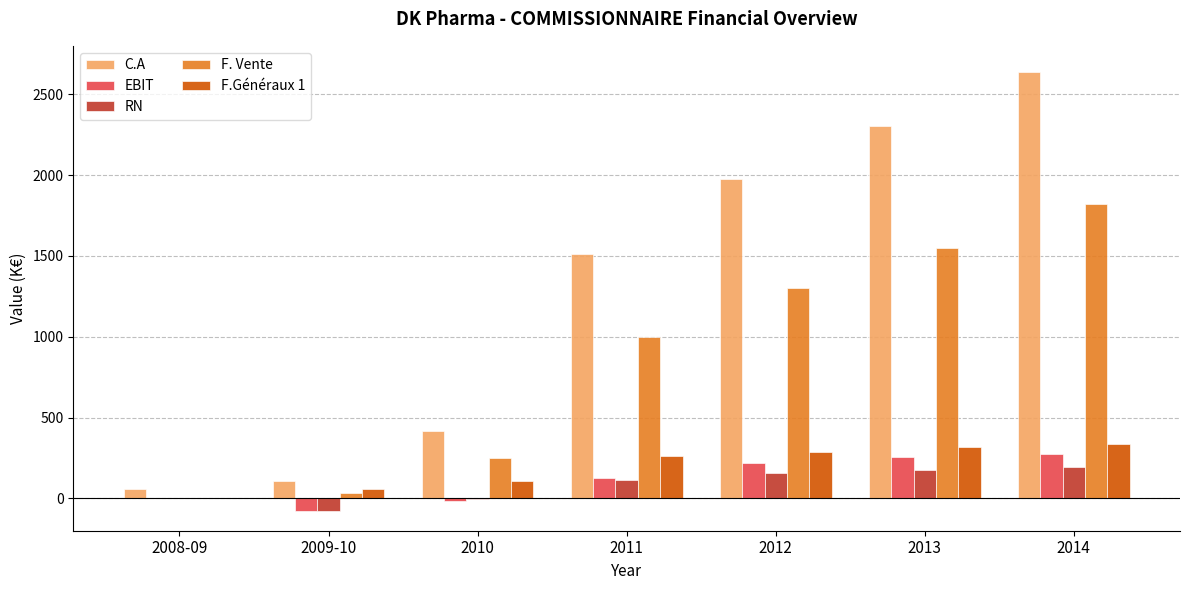

How many values in the RN series exceed 113?

4